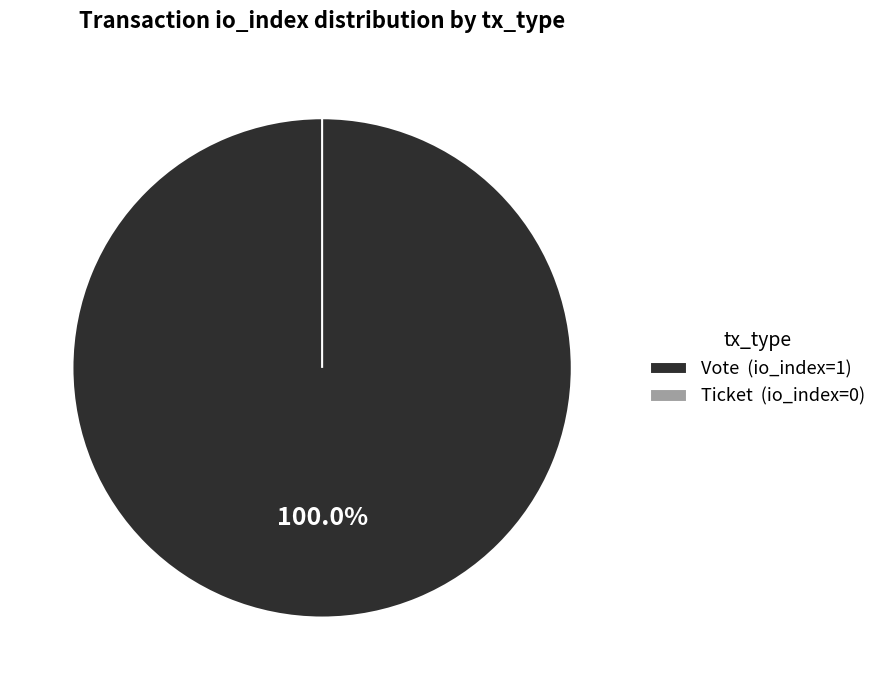

True or false: Vote accounts for 100% of the total.

True